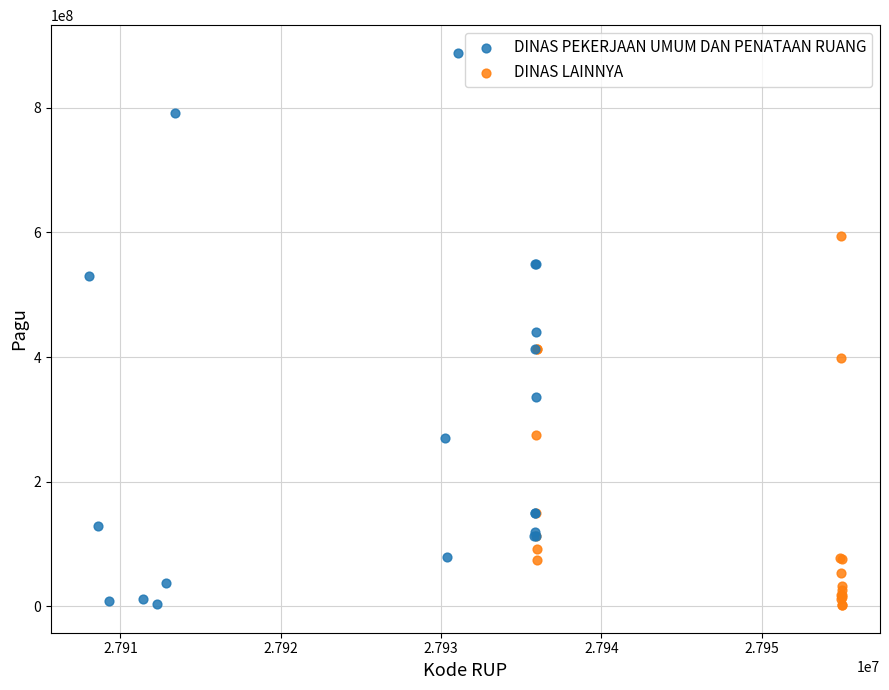

Which series reaches the maximum Y coordinate?

DINAS PEKERJAAN UMUM DAN PENATAAN RUANG